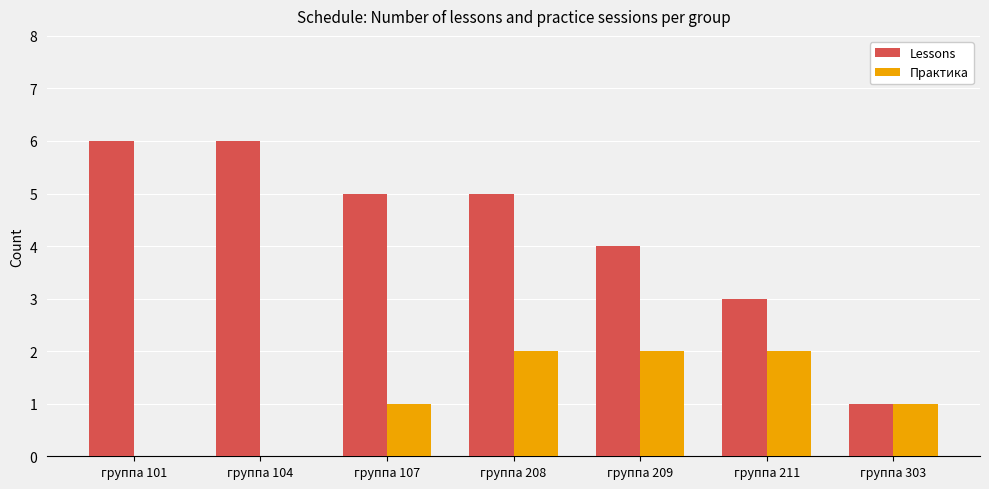

Reading left to right, extract all data points from this chart.

Lessons: группа 101=6	группа 104=6	группа 107=5	группа 208=5	группа 209=4	группа 211=3	группа 303=1
Практика: группа 101=0	группа 104=0	группа 107=1	группа 208=2	группа 209=2	группа 211=2	группа 303=1